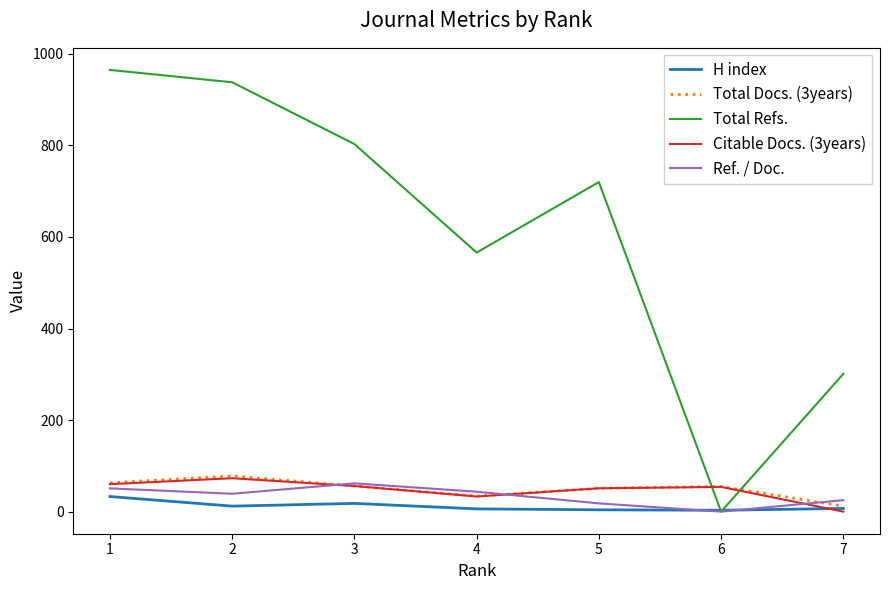

At which category does Total Refs. reach its first local valley?

4